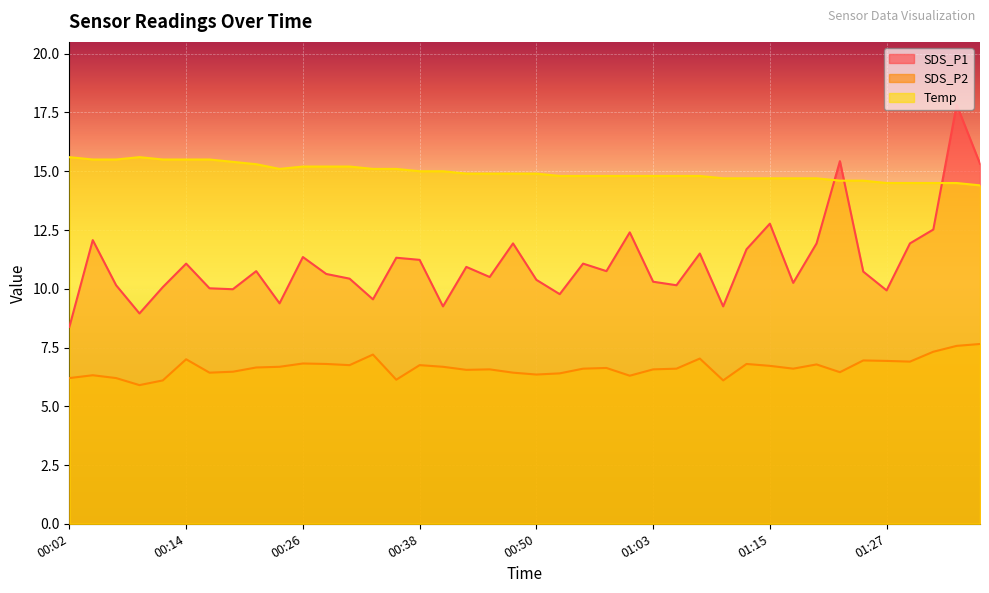

True or false: Temp and SDS_P2 cross at least once.

False